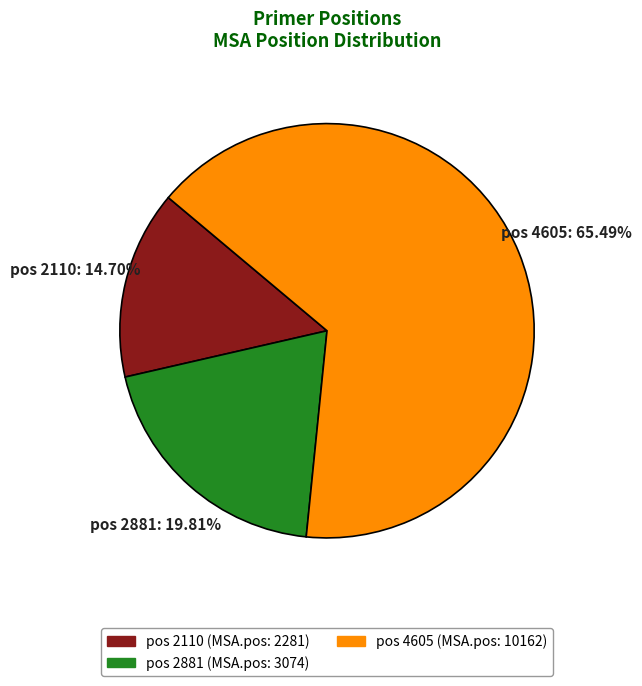

Is there a majority slice in this chart?

Yes